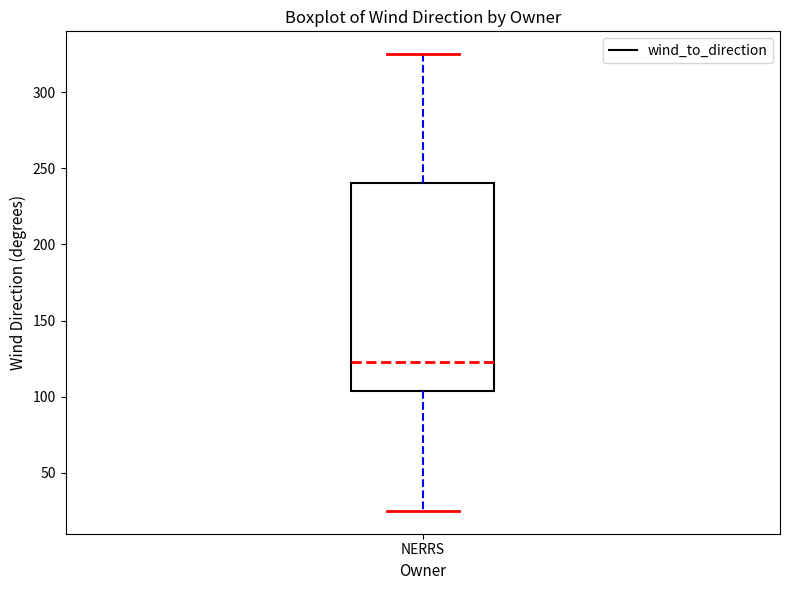

Transcribe this box plot: give where the median line is, the range the box spans, and where the two whiskers end, as read against the y-axis. The values are not printed on the chart, so give them approximately, as read against the axis.

median 125, box 105 to 240, whiskers 25 to 325